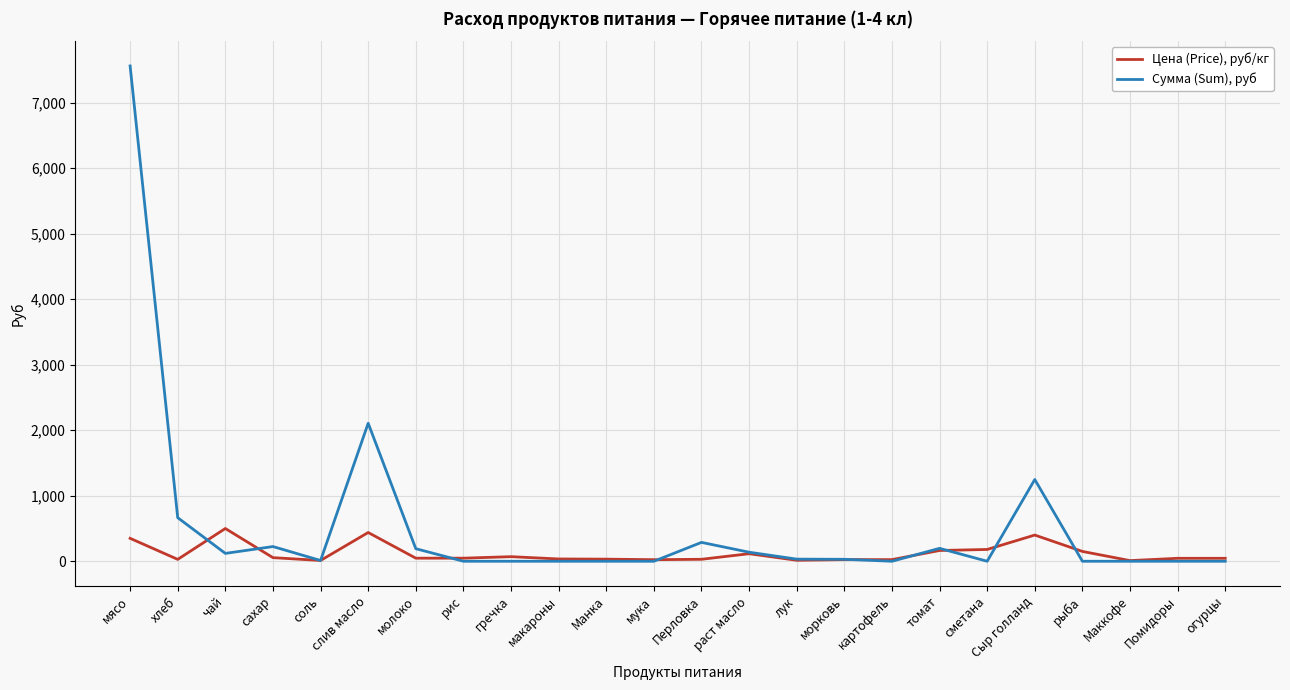

How many series are shown in this chart?

2